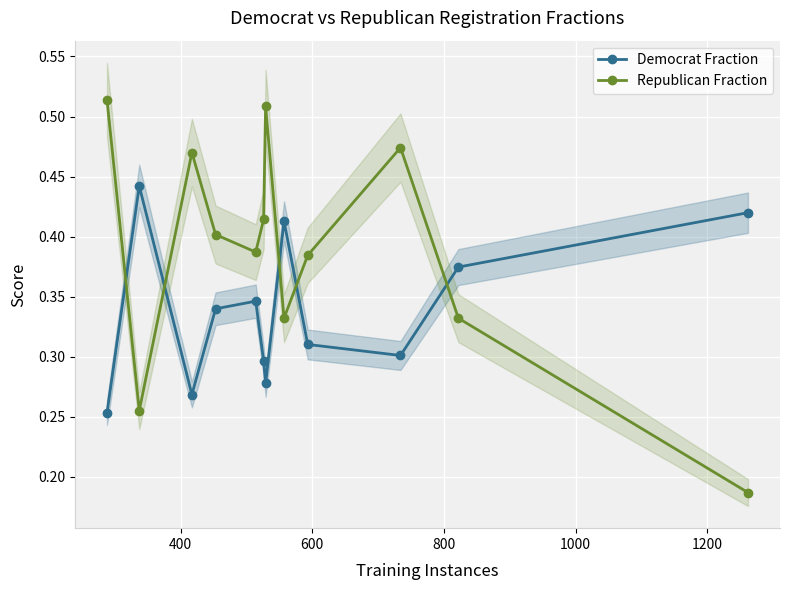

How many Democrat Fraction values are between 0 and 1?

12